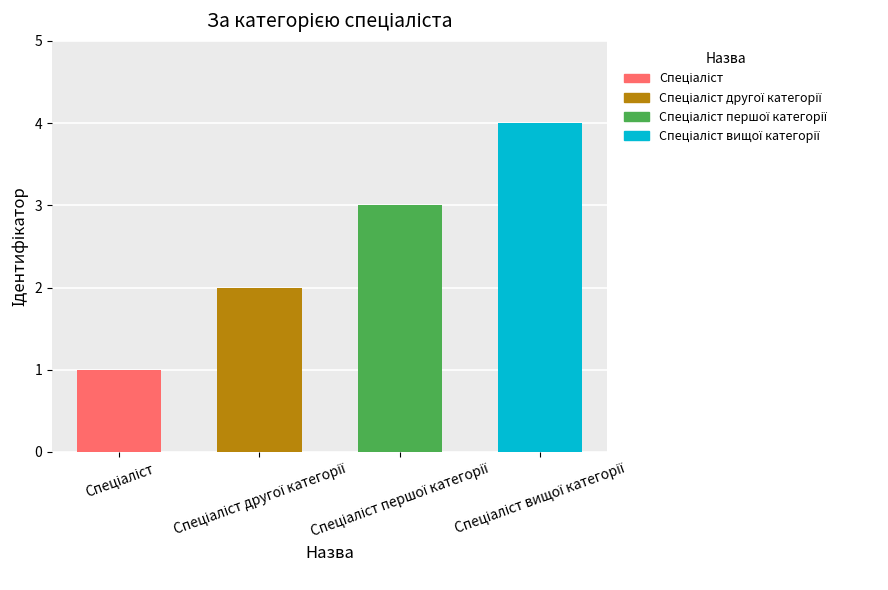

What is the greatest value displayed?

4